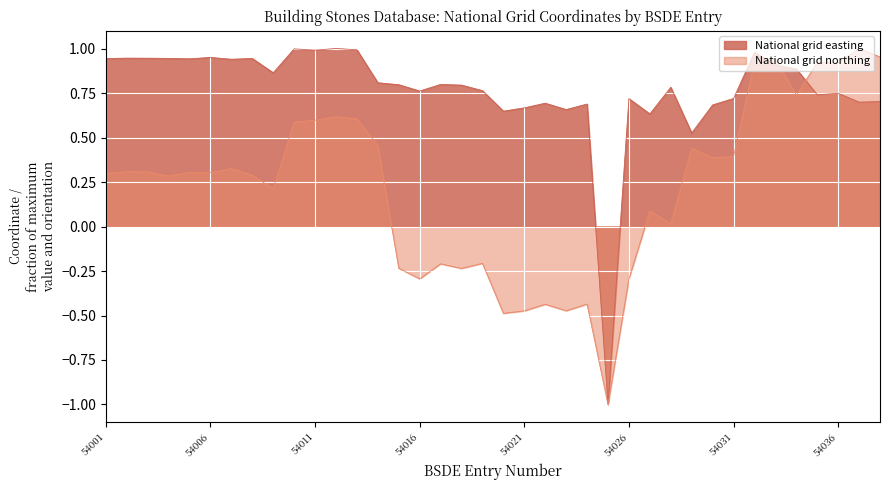

What is the smallest value displayed?

-1.0